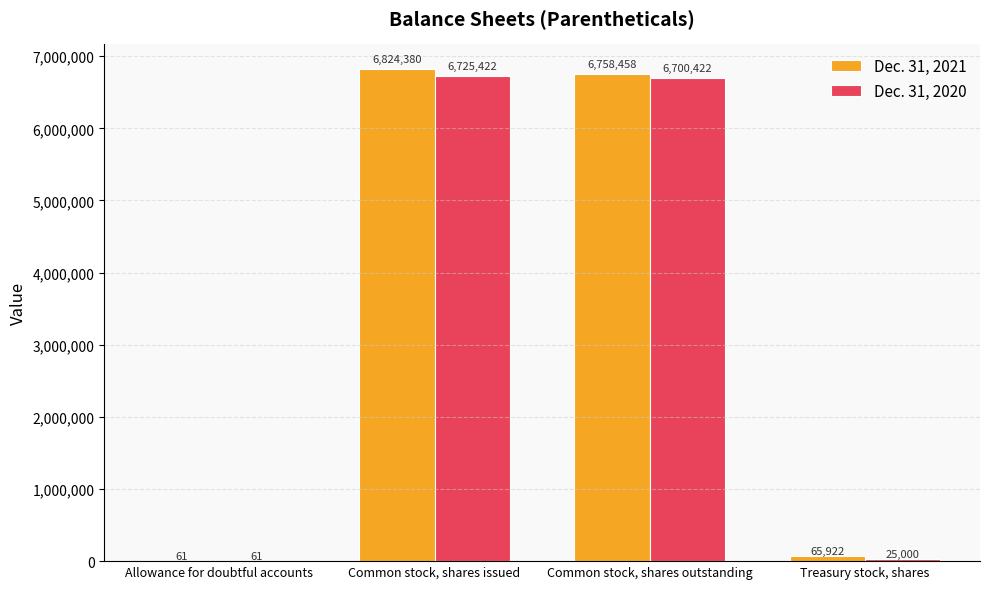

What is the sum of all Dec. 31, 2020 values?

13450905